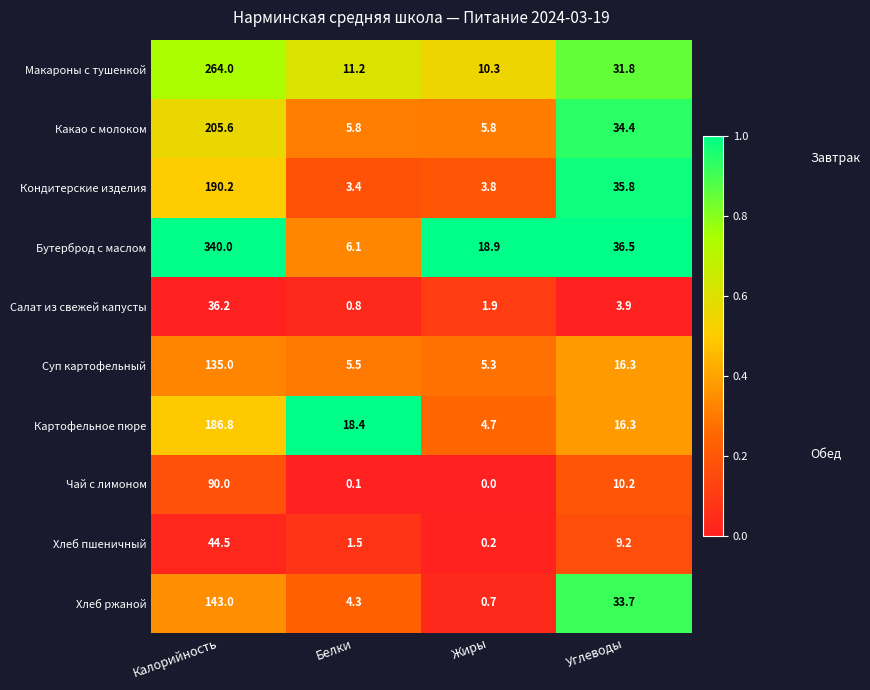

What is the difference between the Картофельное пюре values at Жиры and Калорийность?

182.1